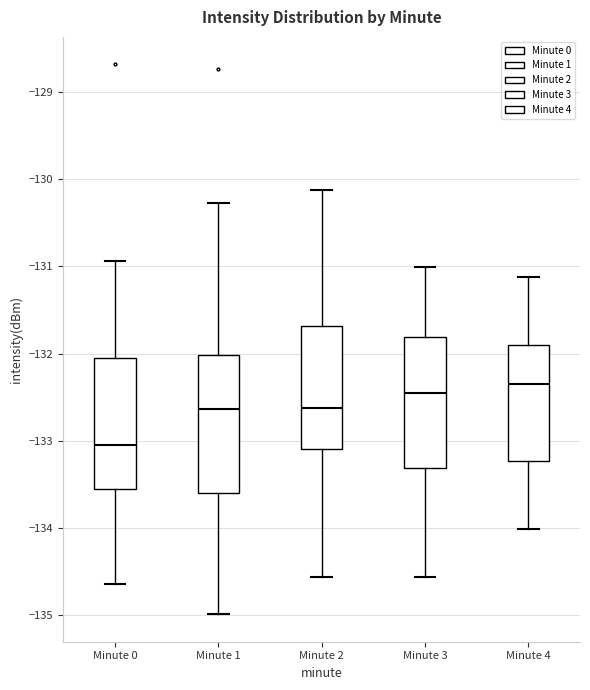

Reading left to right, transcribe this box plot: for each box, give where its median line is, the range the box spans, and where its two whiskers end, as read against the y-axis. The values are not printed on the chart, so give them approximately, as read against the axis.

Minute 0: median -133.0, box -133.6 to -132.1, whiskers -134.6 to -130.9
Minute 1: median -132.6, box -133.6 to -132.0, whiskers -135.0 to -130.3
Minute 2: median -132.6, box -133.1 to -131.7, whiskers -134.6 to -130.1
Minute 3: median -132.5, box -133.3 to -131.8, whiskers -134.6 to -131.0
Minute 4: median -132.3, box -133.2 to -131.9, whiskers -134.0 to -131.1